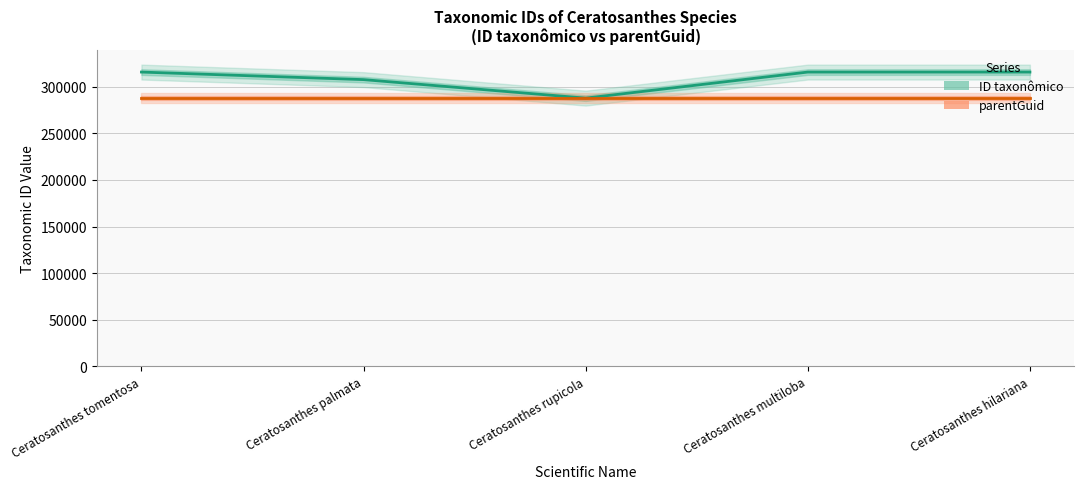

Where does the ID taxonômico series first go above 315800?

Ceratosanthes tomentosa